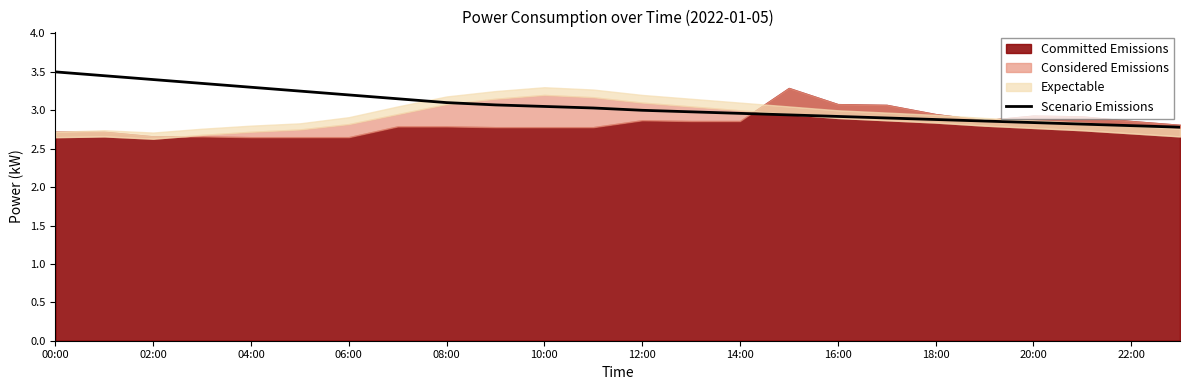

Is it true that Scenario Emissions equals 4.0 at 10:00?

False